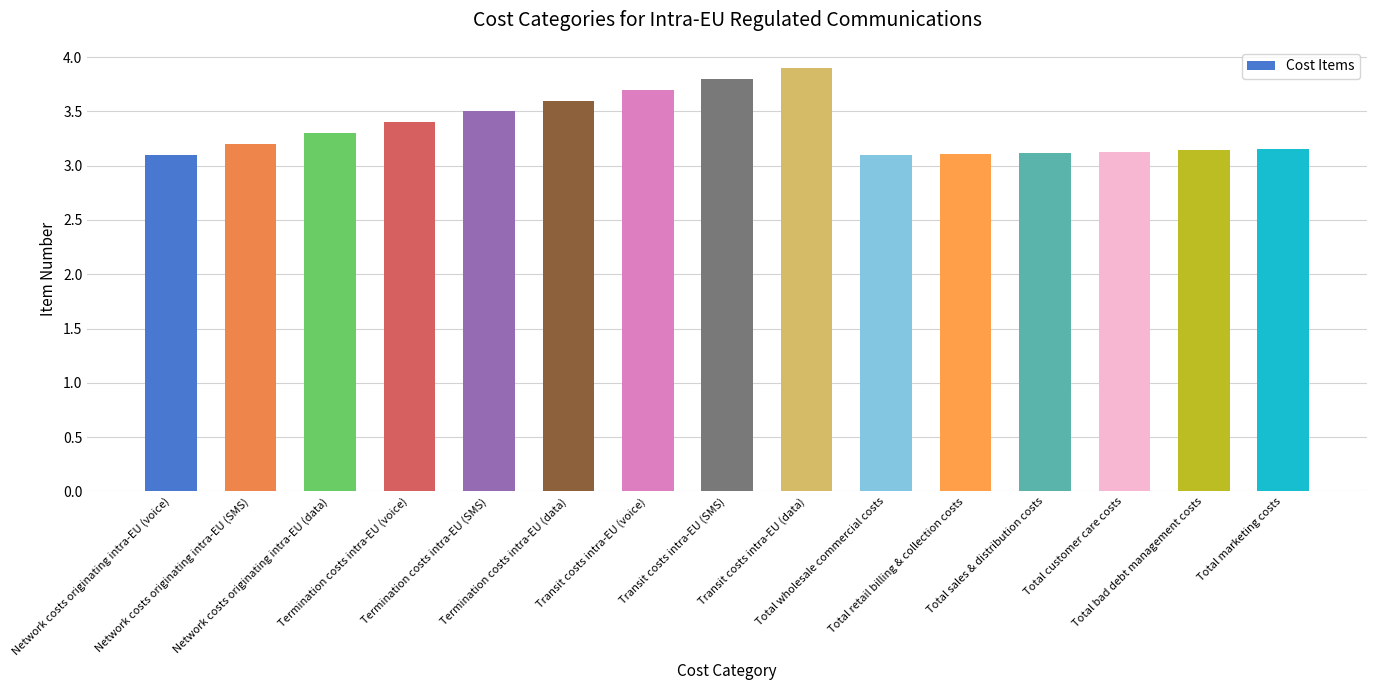

What is the value of the 9th bar from the left?

3.9